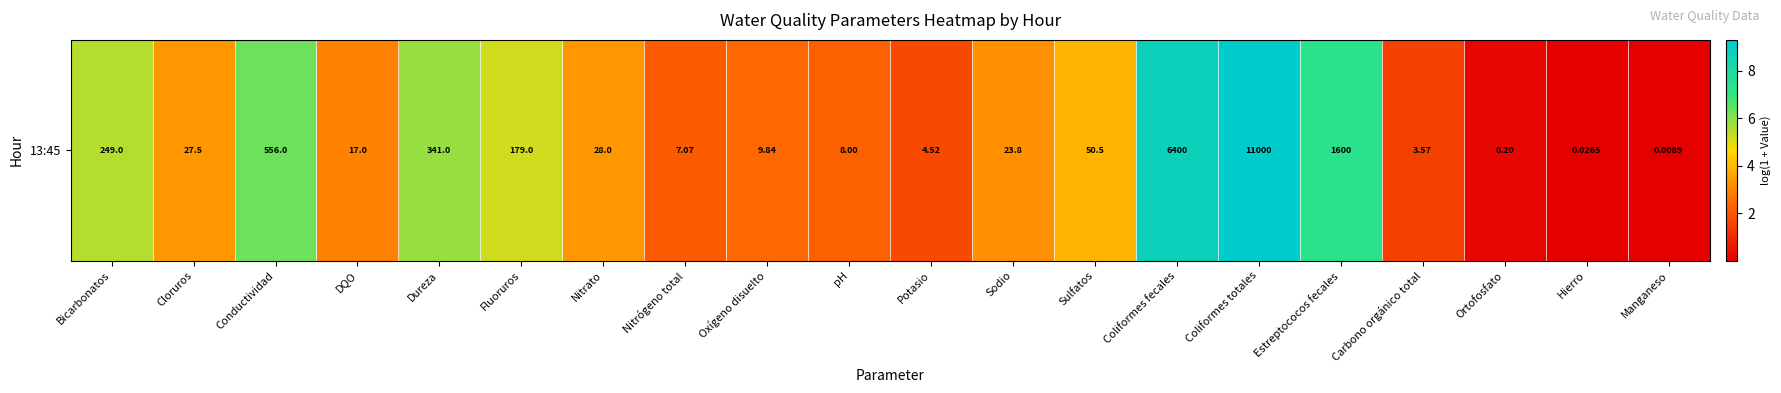

Approximately how many times larger is the value at Estreptococos fecales compared to Bicarbonatos?

1.3